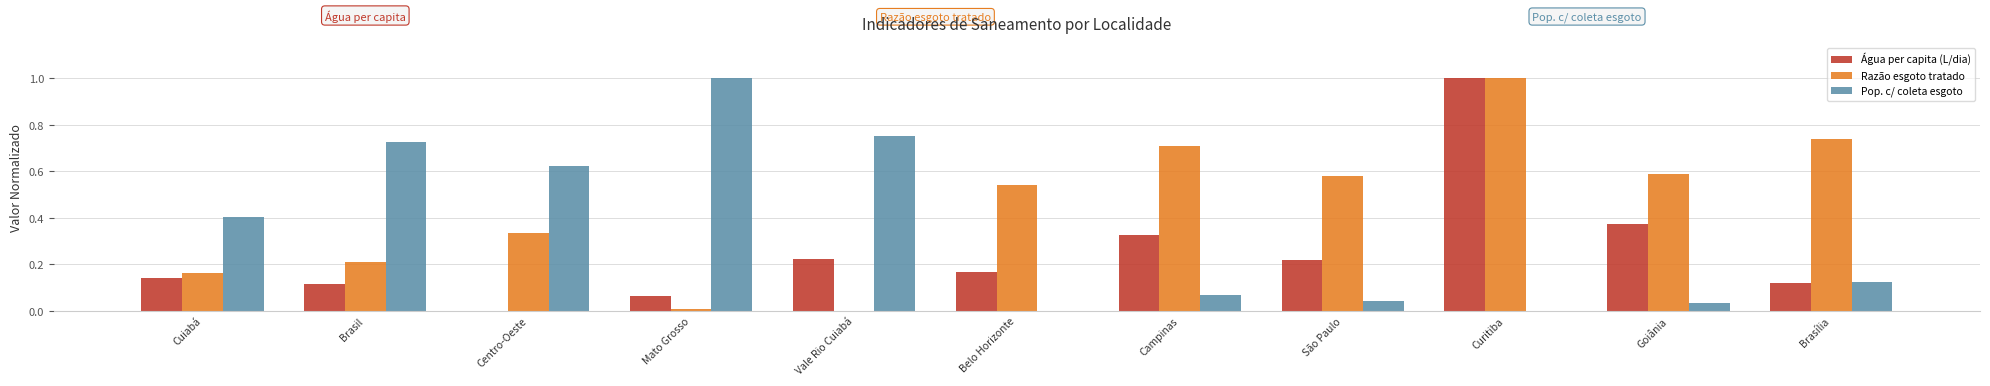

What are all the series names shown in the legend?

Água per capita (L/dia), Razão esgoto tratado, Pop. c/ coleta esgoto